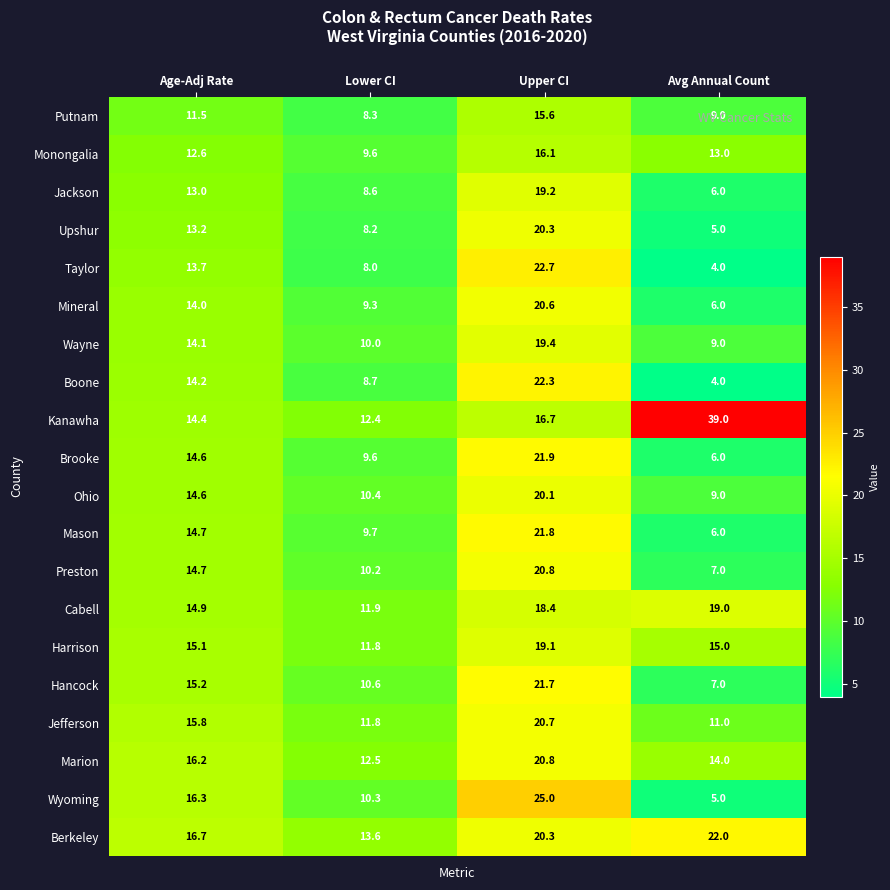

What is the sum of all Cabell values?

64.2